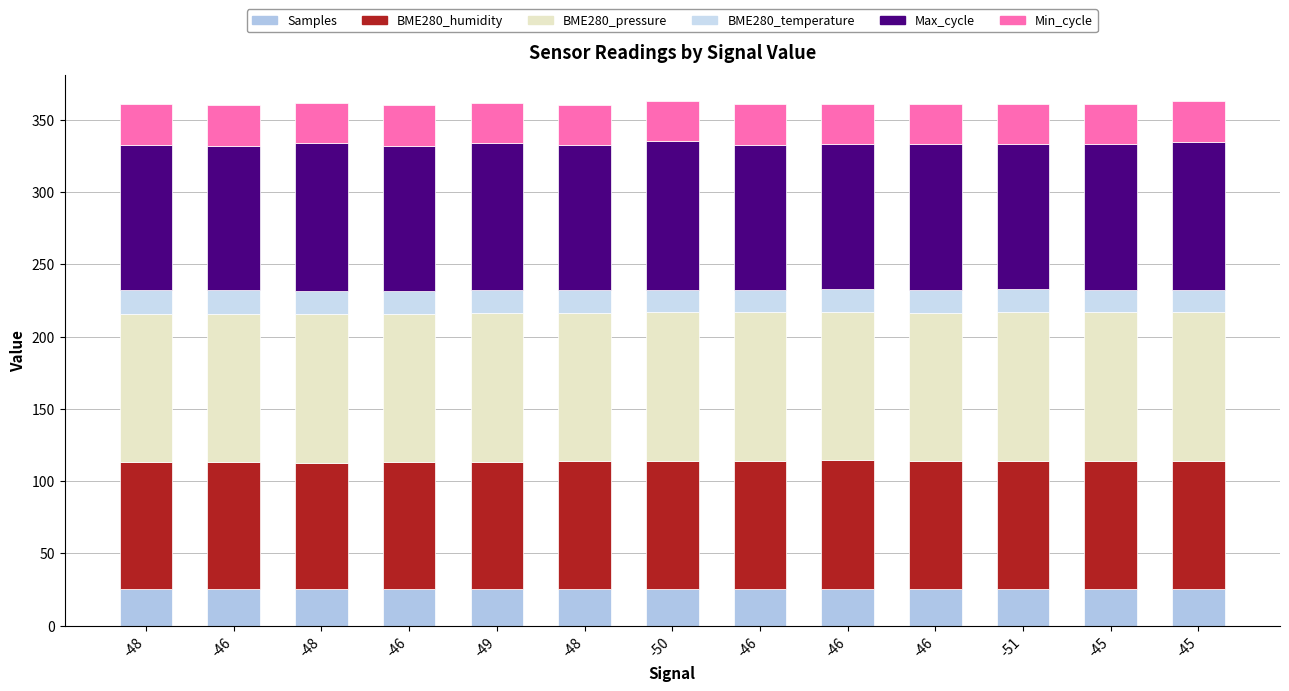

Which series has the largest range (max minus min)?

Max_cycle